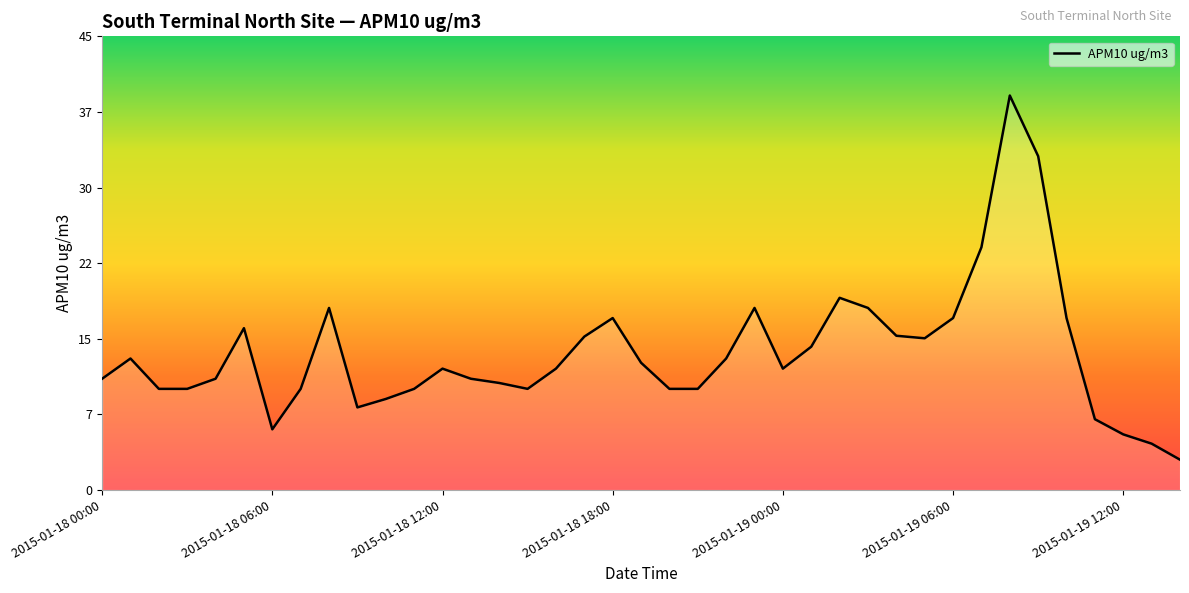

Does the chart have visible grid lines?

No